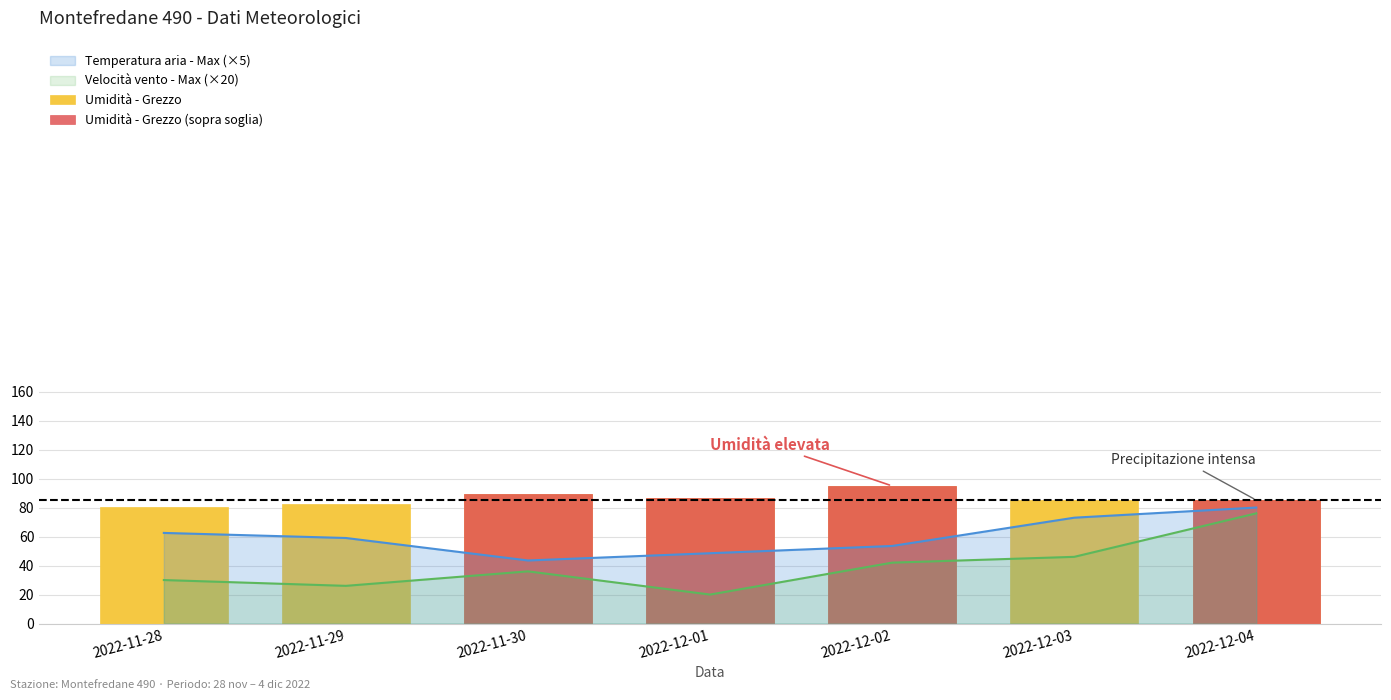

Between 2022-11-29 and 2022-12-02, which series saw the biggest shift?

Umidità - Grezzo (sopra soglia)